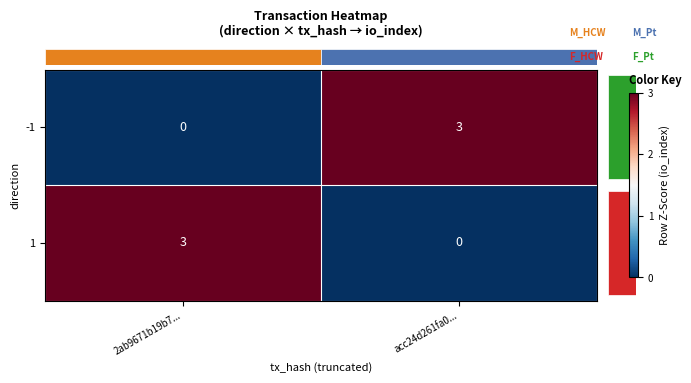

Reading left to right, extract all data points from this chart.

-1: 2ab9671b19b7...=0	acc24d261fa0...=3
1: 2ab9671b19b7...=3	acc24d261fa0...=0